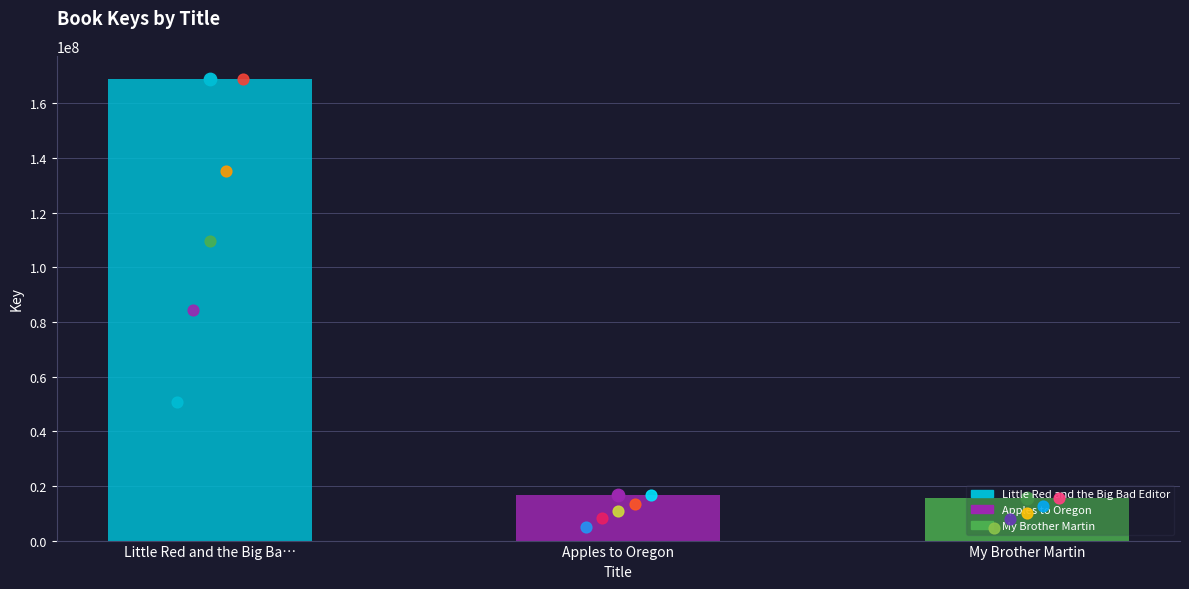

What is the change in value from Little Red and the Big Ba… to Apples to Oregon?

-152173496